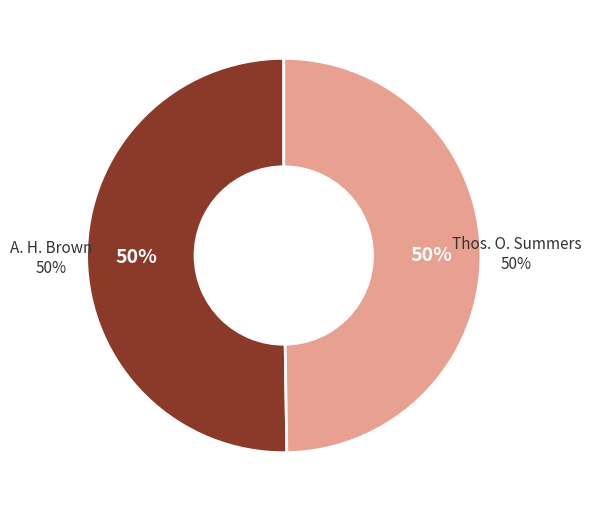

Which category has the biggest portion of the pie?

A. H. Brown